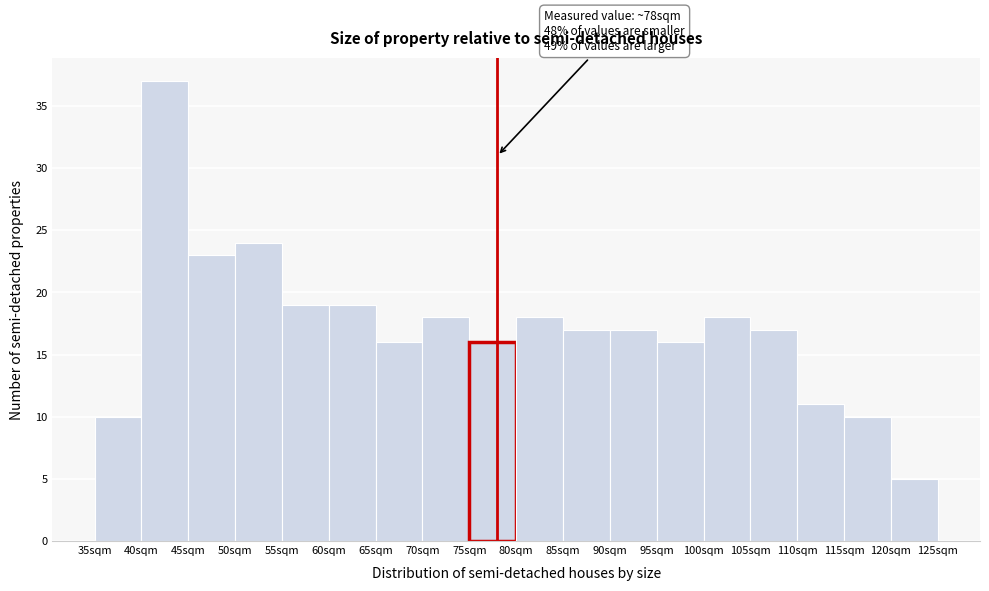

Which range on the x-axis has the tallest bar?

40 to 45